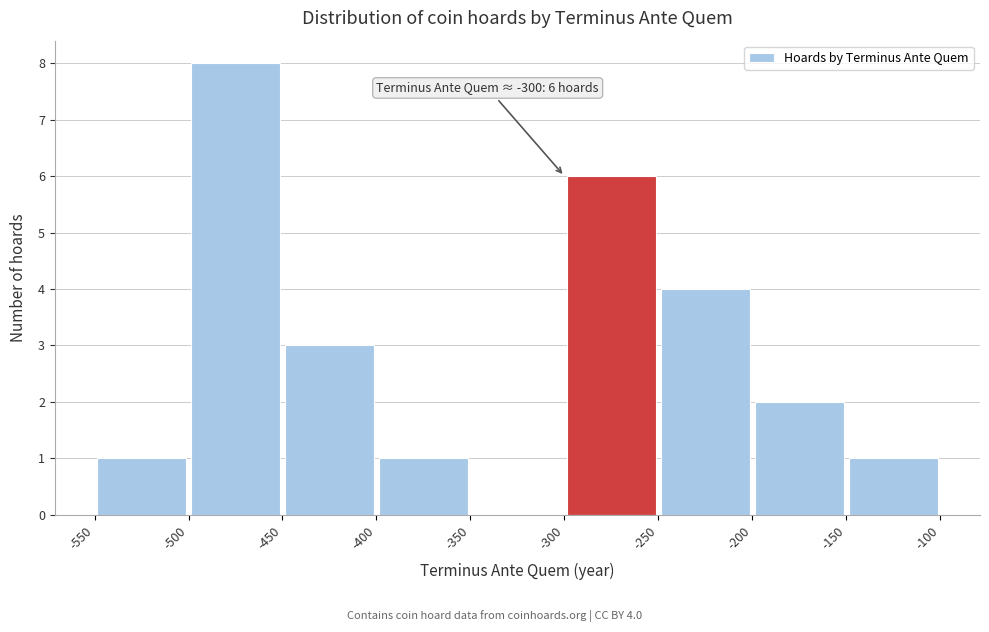

Over which range of the x-axis is the bar tallest?

-500 to -450